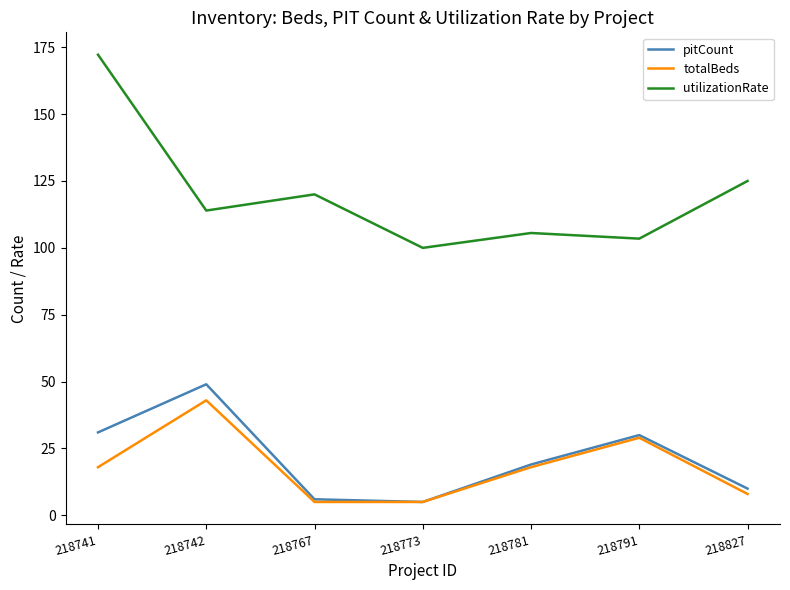

What is the difference between the maximum and second lowest values in the totalBeds series?

38.0